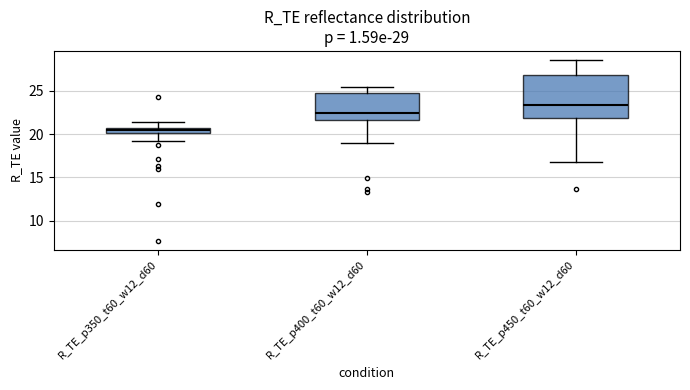

Which box has the lowest median line?

R_TE_p350_t60_w12_d60